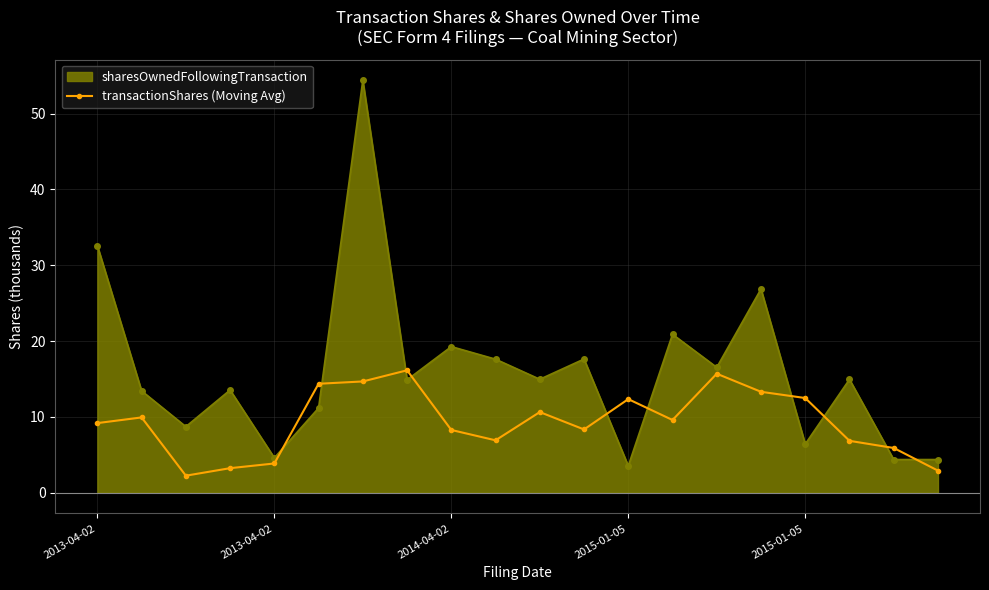

What is the difference between the maximum and minimum values in the sharesOwnedFollowingTransaction series?

50.9